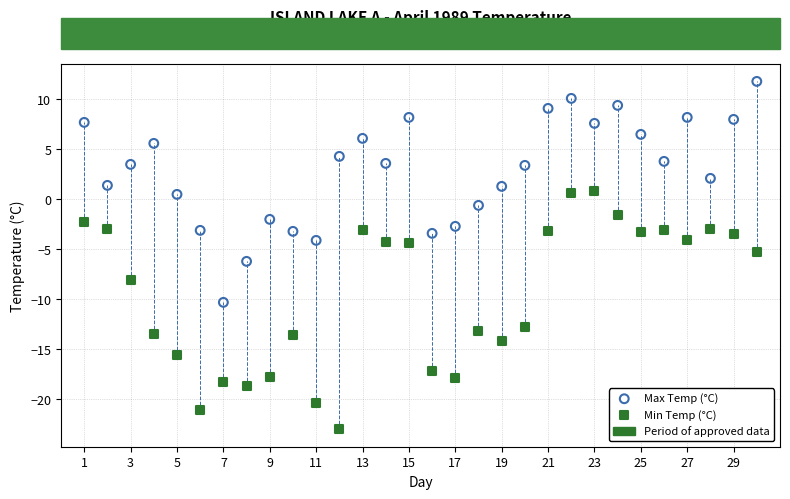

Across all data points, what is the range of X values (max minus min)?

29.0